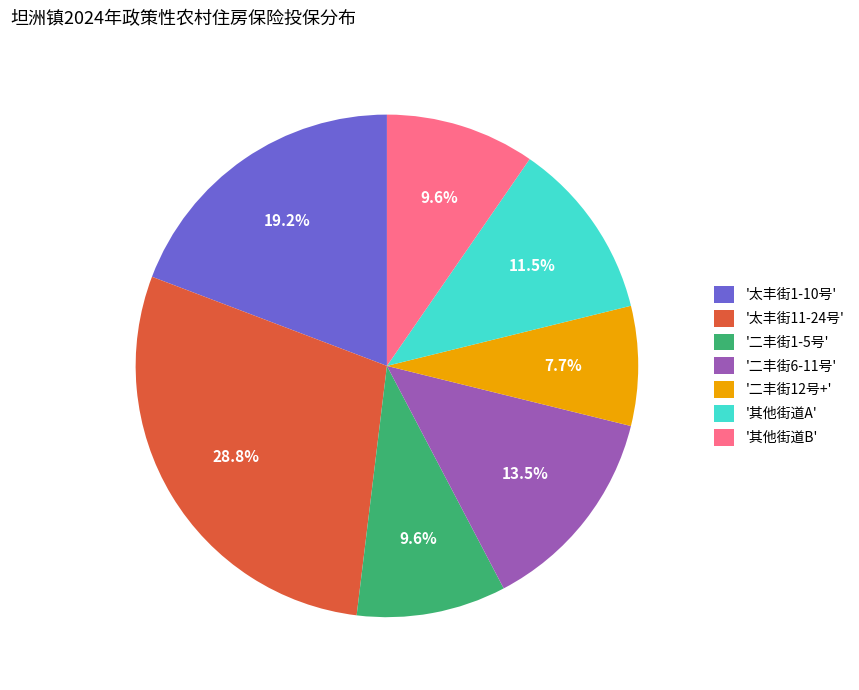

Which category has the biggest portion of the pie?

'太丰街11-24号'